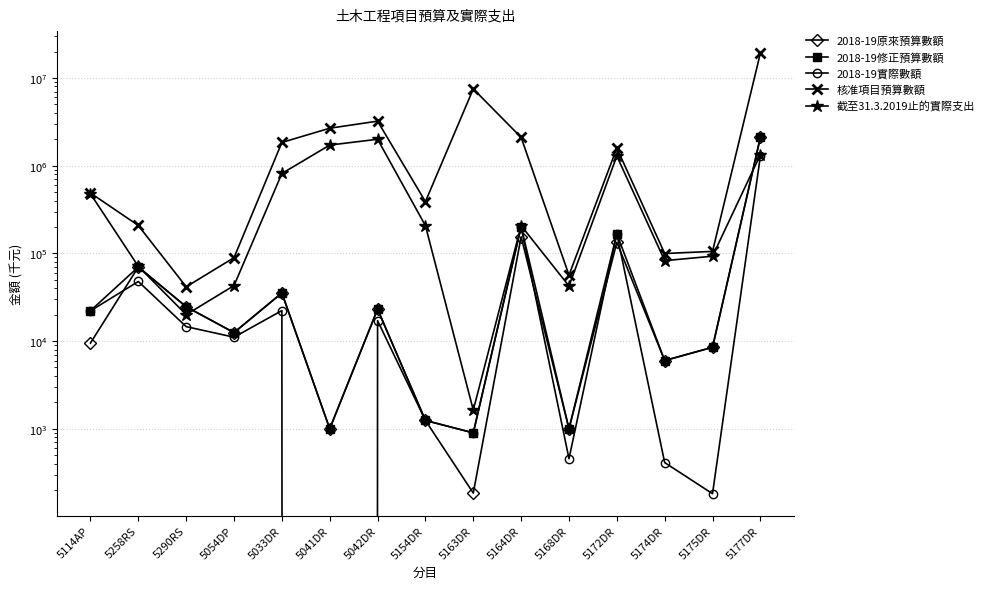

True or false: 2018-19實際數額 and 核准項目預算數額 cross at least once.

False